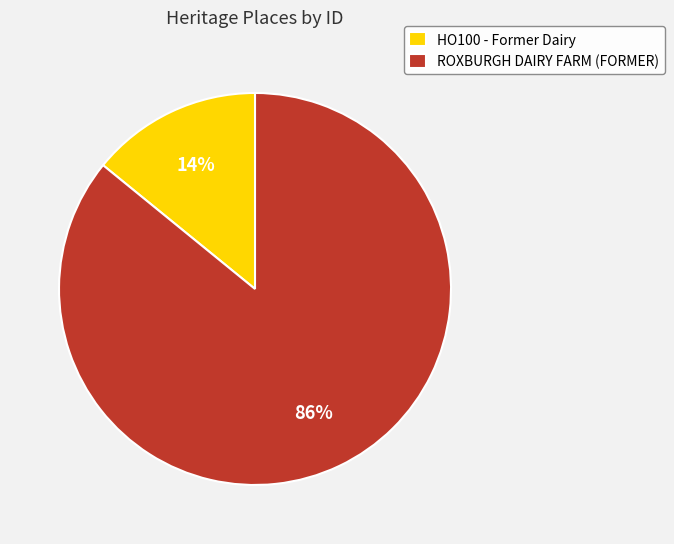

Which category has the biggest portion of the pie?

ROXBURGH DAIRY FARM (FORMER)